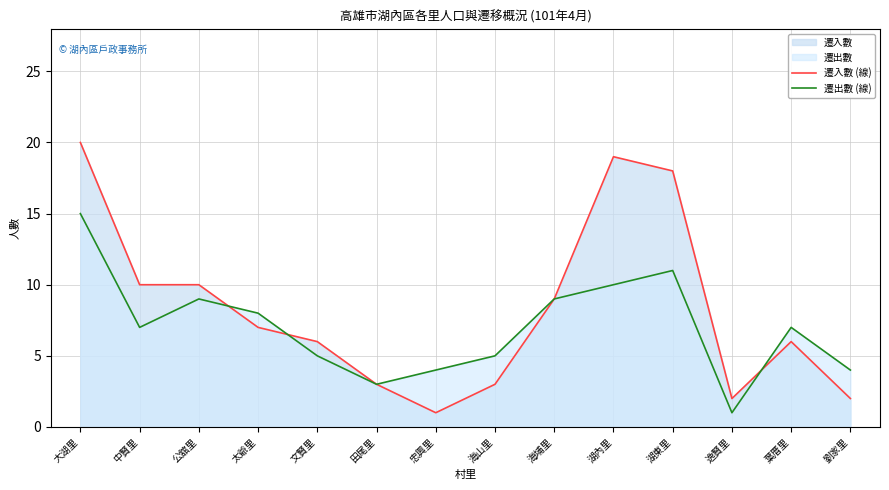

True or false: 遷入數 (線) has more than 2 points higher than both neighbors.

False